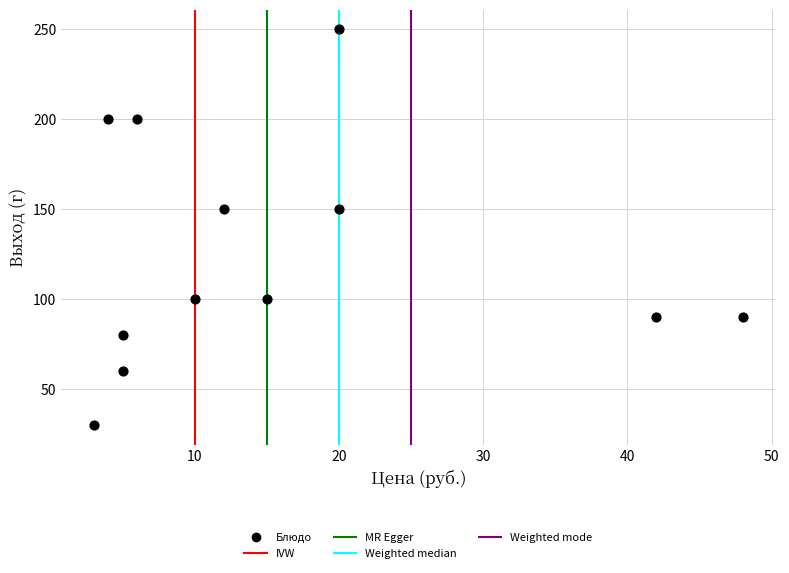

What is the range of X values (max minus min)?

45